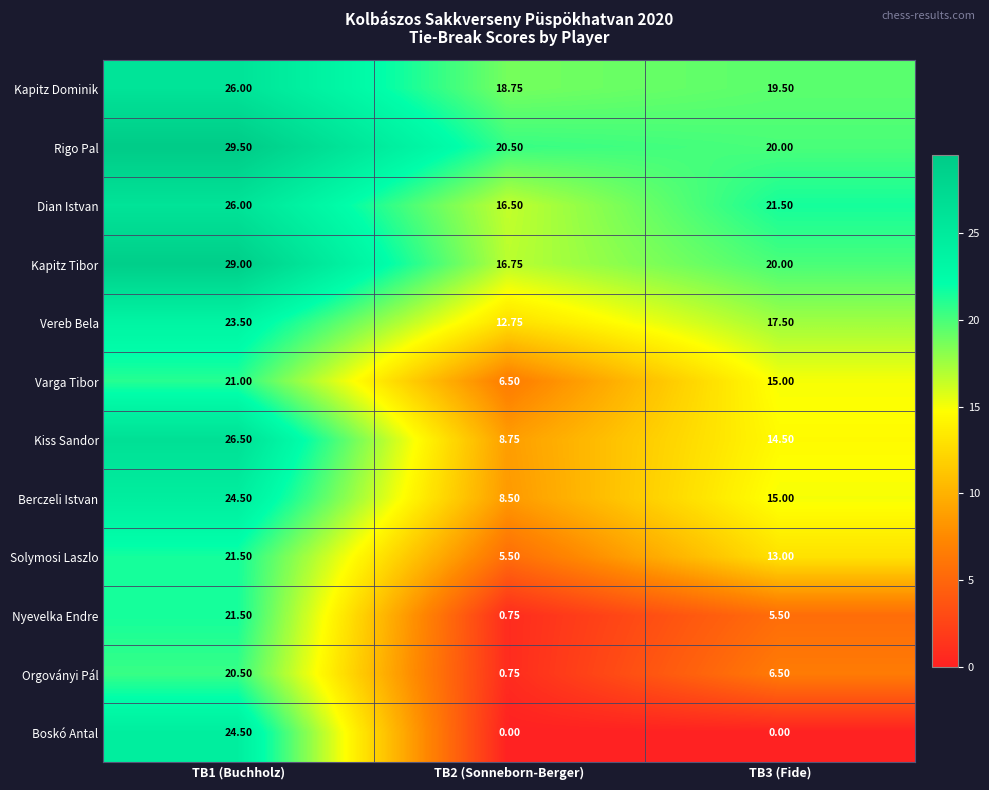

Which series has the largest range (max minus min)?

Boskó Antal